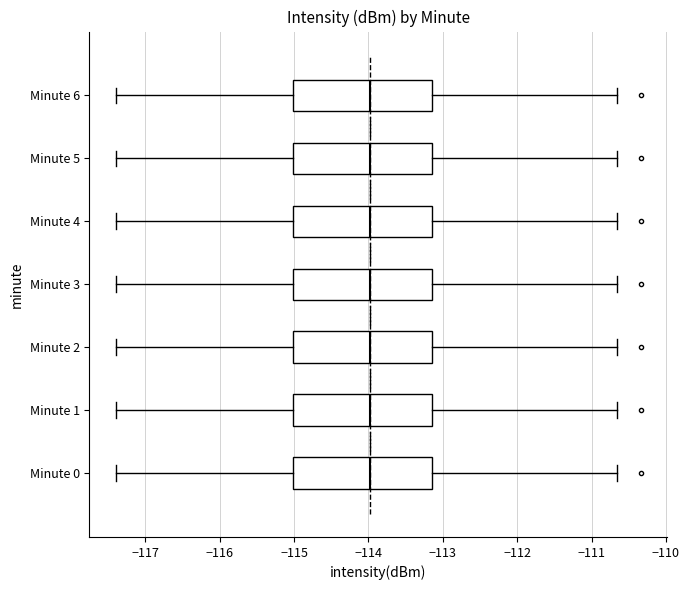

Reading bottom to top, transcribe this box plot: for each box, give where its median line is, the range the box spans, and where its two whiskers end, as read against the x-axis. The values are not printed on the chart, so give them approximately, as read against the axis.

Minute 0: median -114.0, box -115.0 to -113.2, whiskers -117.4 to -110.7
Minute 1: median -114.0, box -115.0 to -113.2, whiskers -117.4 to -110.7
Minute 2: median -114.0, box -115.0 to -113.2, whiskers -117.4 to -110.7
Minute 3: median -114.0, box -115.0 to -113.2, whiskers -117.4 to -110.7
Minute 4: median -114.0, box -115.0 to -113.2, whiskers -117.4 to -110.7
Minute 5: median -114.0, box -115.0 to -113.2, whiskers -117.4 to -110.7
Minute 6: median -114.0, box -115.0 to -113.2, whiskers -117.4 to -110.7